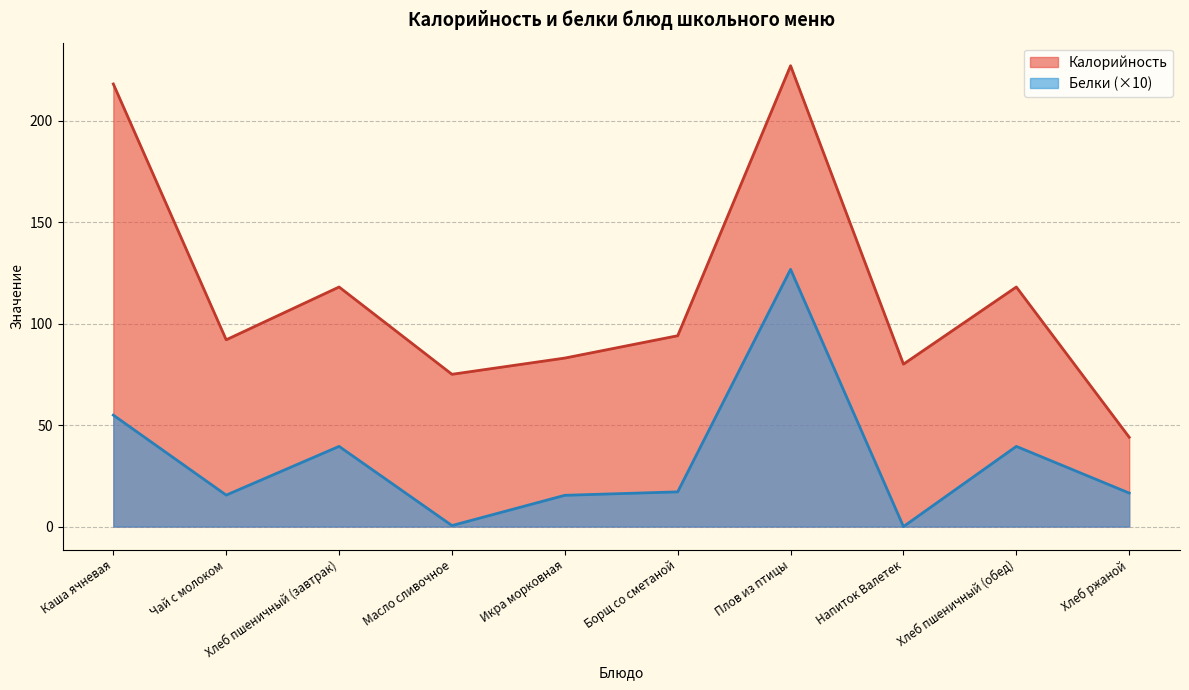

True or false: Калорийность and Белки intersect in this chart.

False